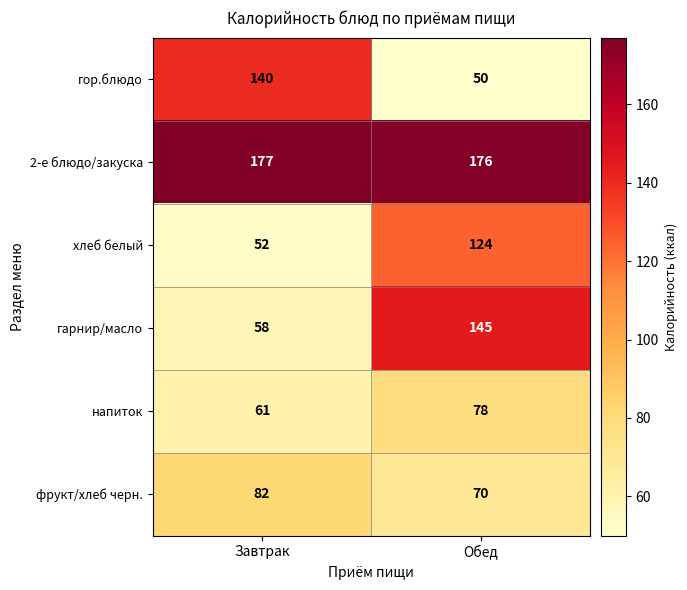

What is the greatest value displayed?

177